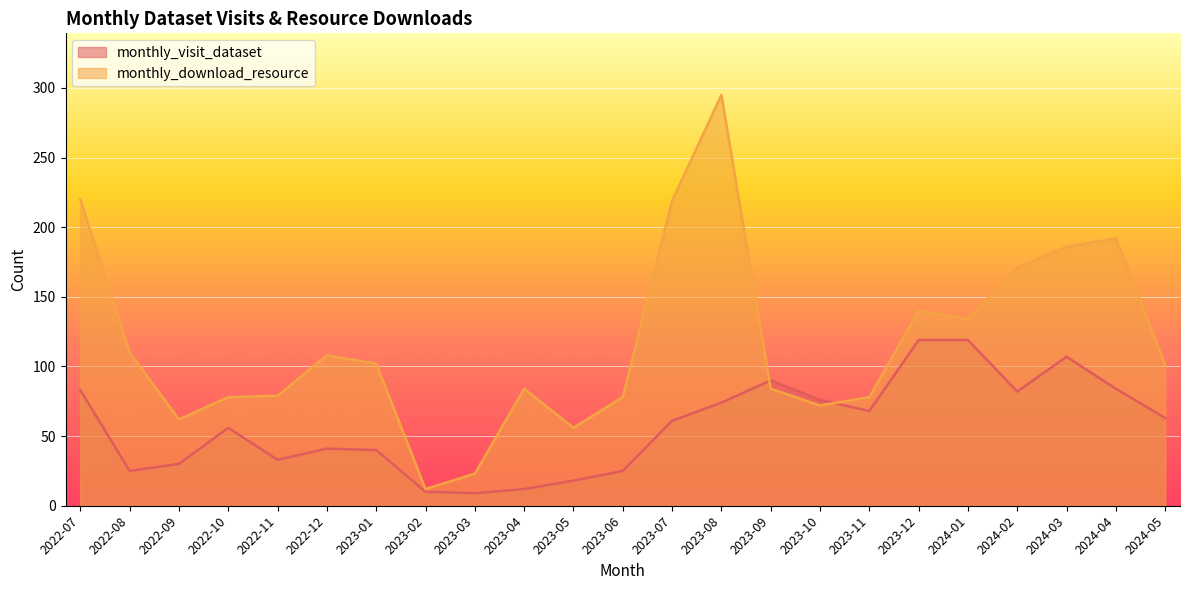

What is the value of the monthly_visit_dataset point at the 15th from the left?

90